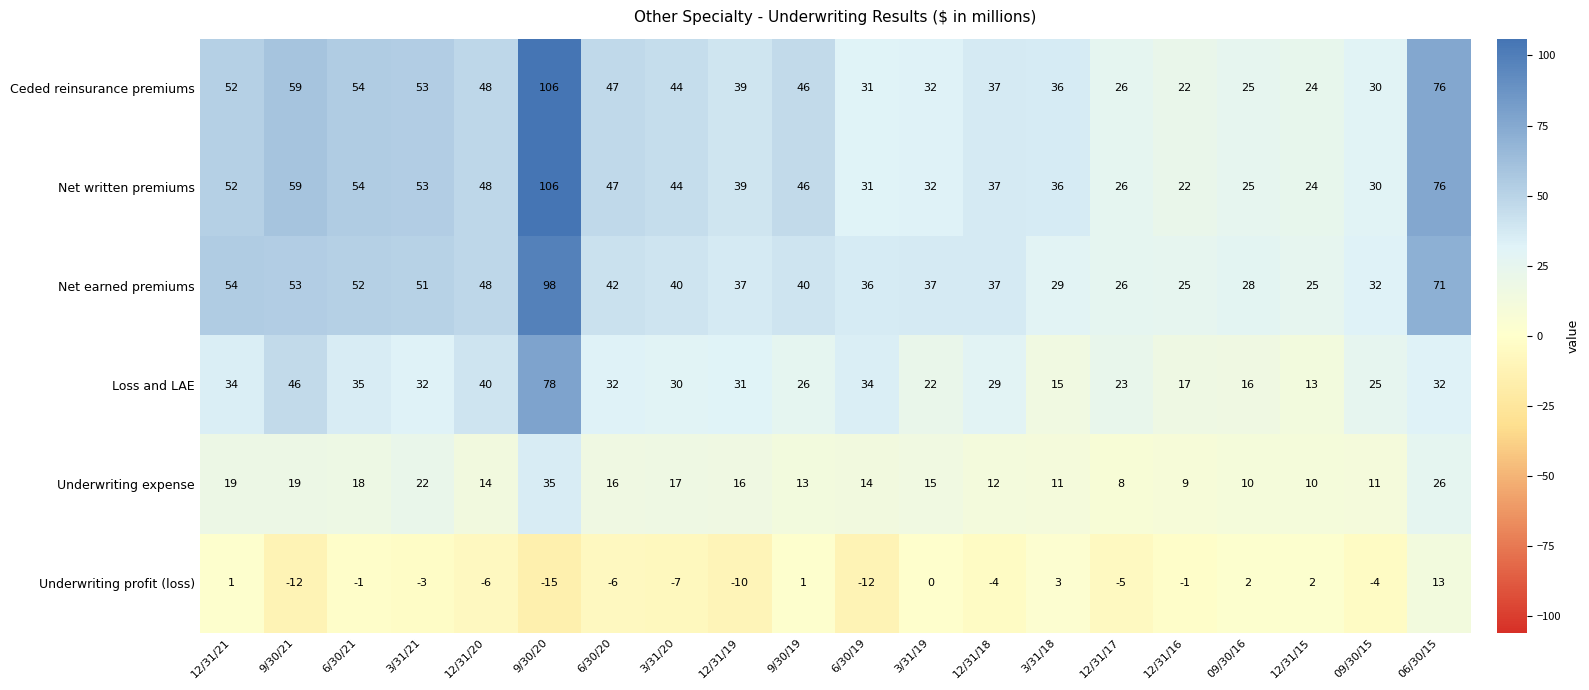

The value of Loss and LAE at 12/31/19 is 47. True or false?

False